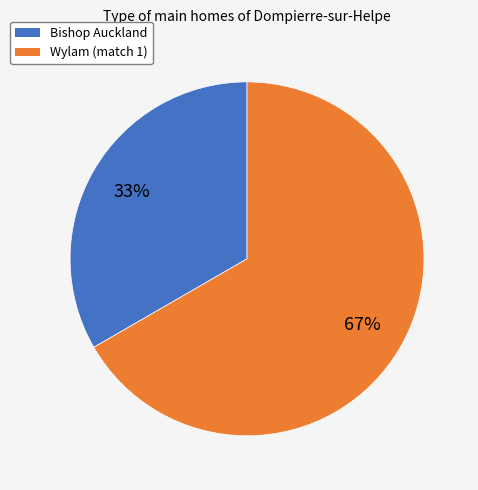

Does any single category account for the majority?

Yes